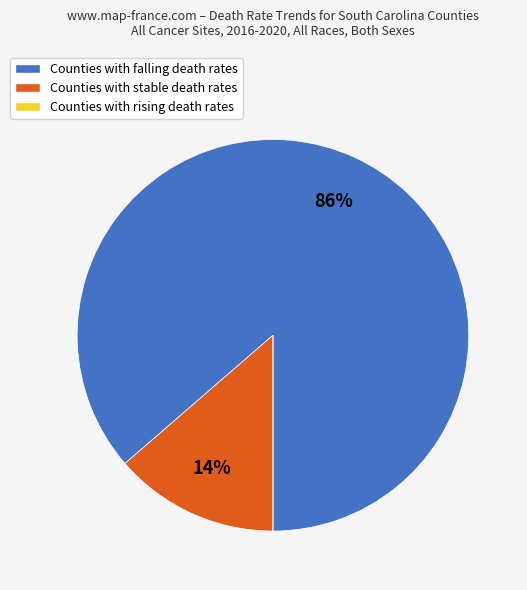

What is the majority slice?

Counties with falling death rates